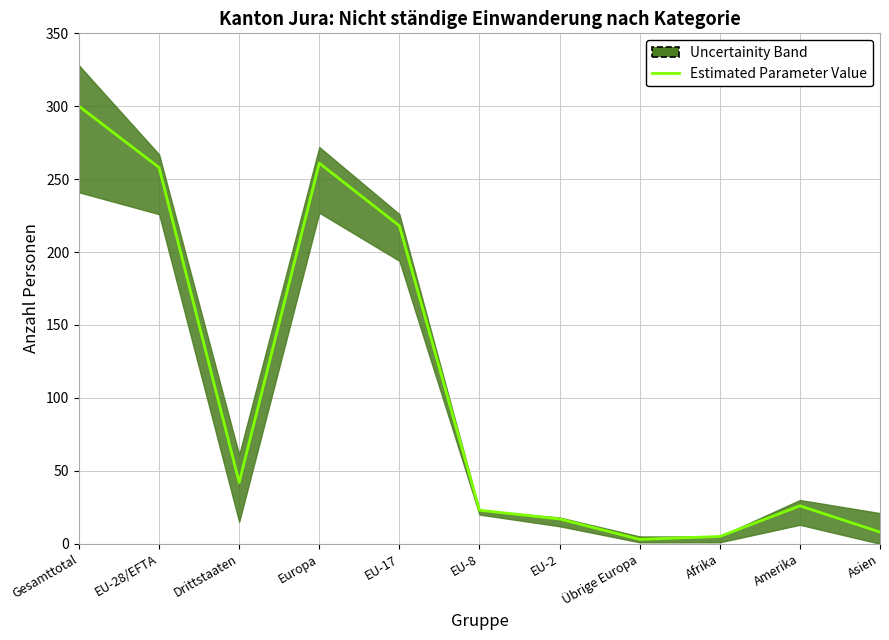

Where does the Musiker/Künstler Total series first go above 2?

Gesamttotal